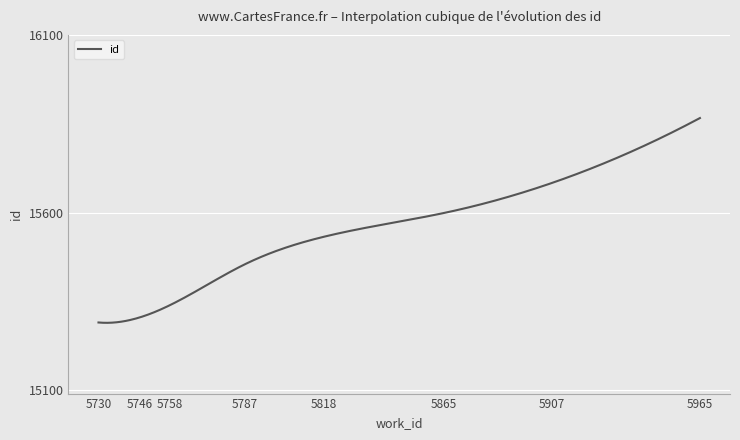

What is the difference between the maximum and minimum values?

576.0